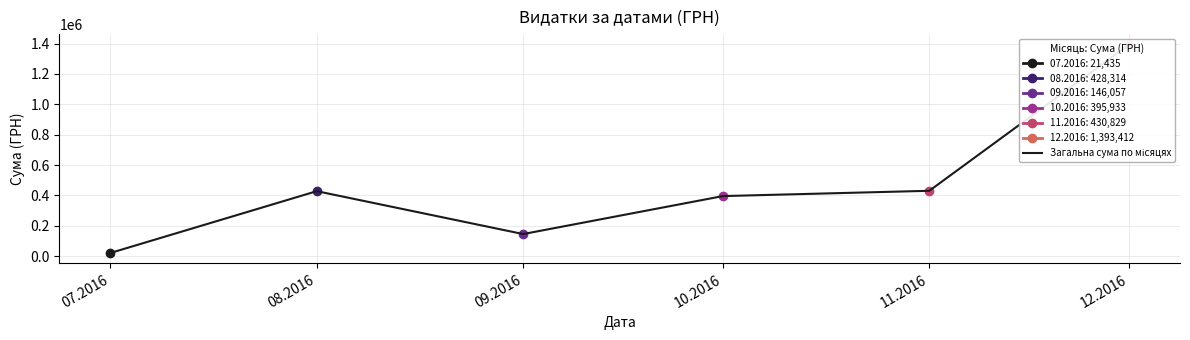

What is the minimum value shown in the chart?

21435.3